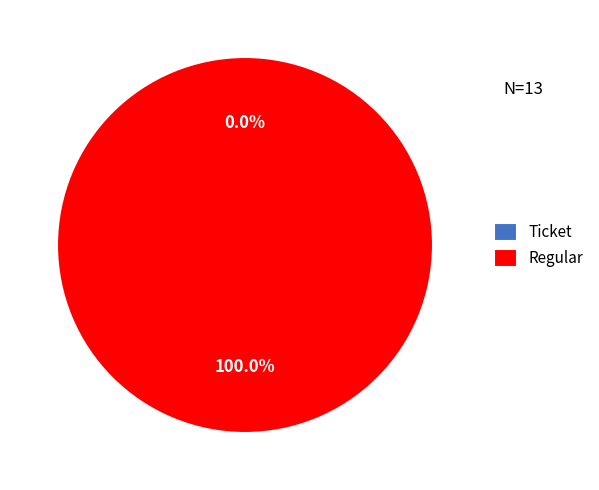

To the nearest percent, what is the difference between the largest and smallest slice percentages?

100%